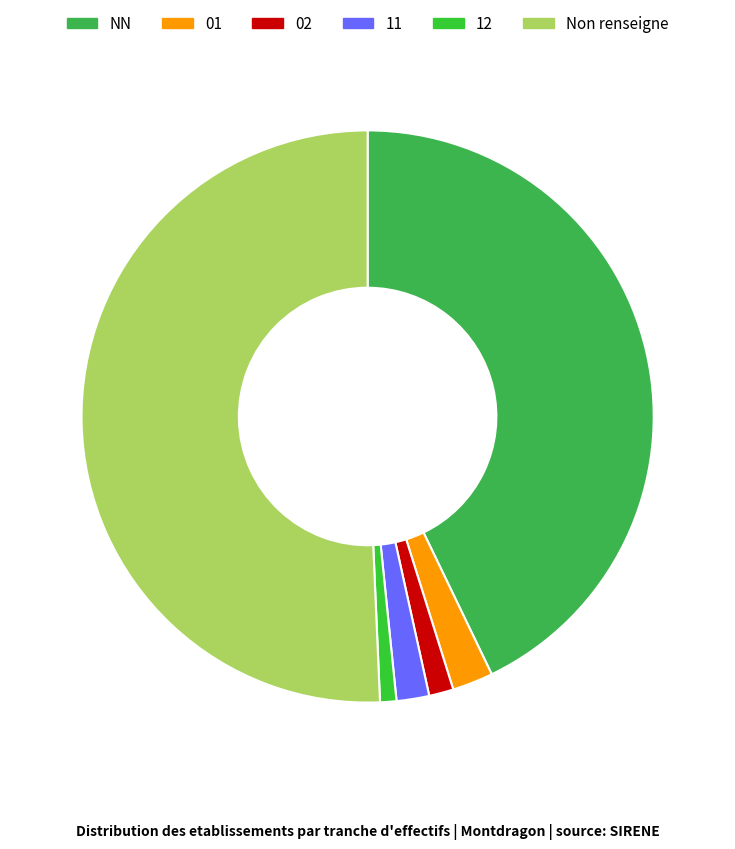

Count the number of slices in the pie.

6